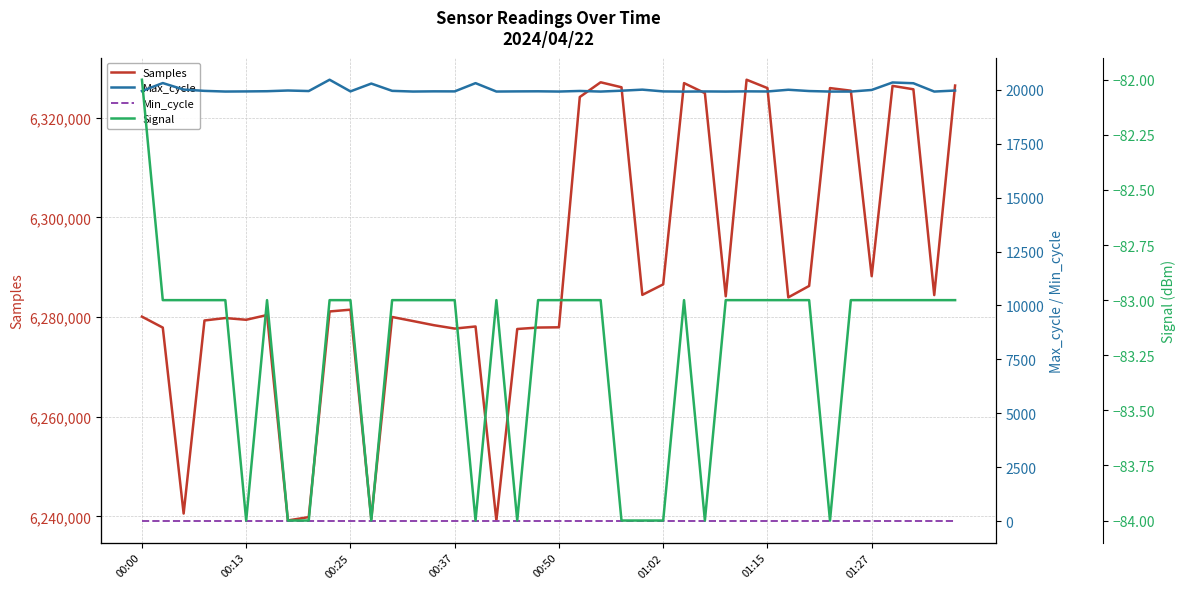

Which category has the highest value across all series?

29